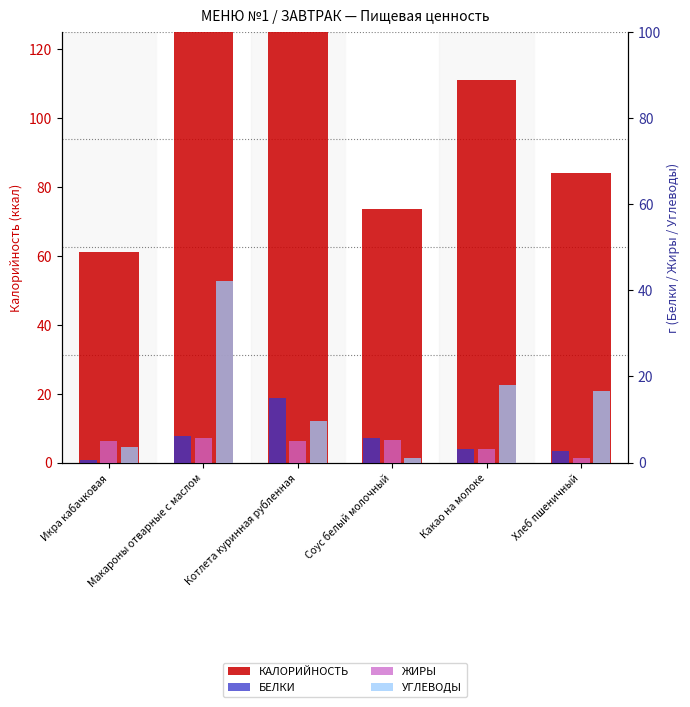

Which category has the highest value across all series?

Макароны отварные с маслом